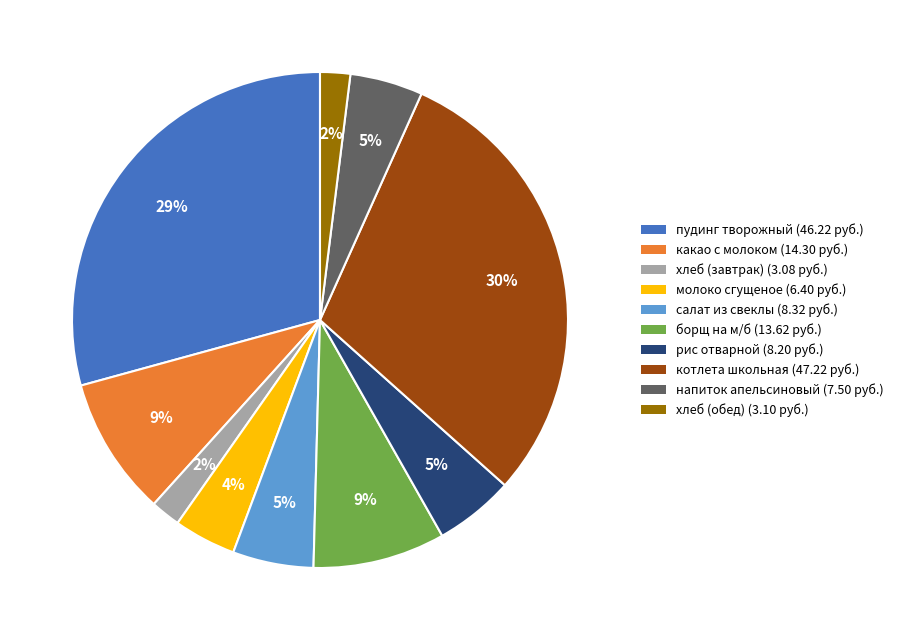

Is it true that пудинг творожный is 29% of the pie?

True